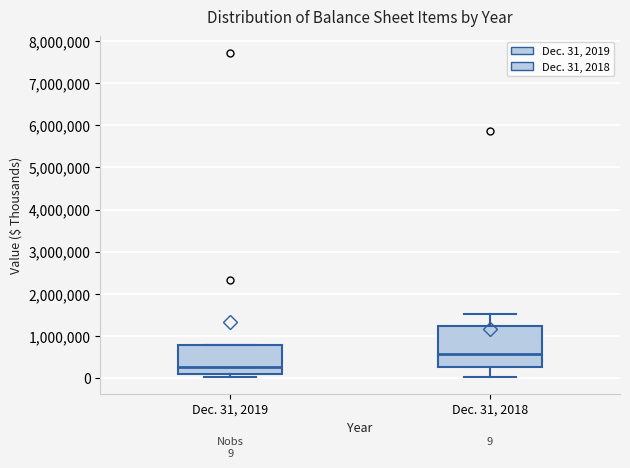

Which box is the tallest, from its lower edge to its upper edge?

Dec. 31, 2018